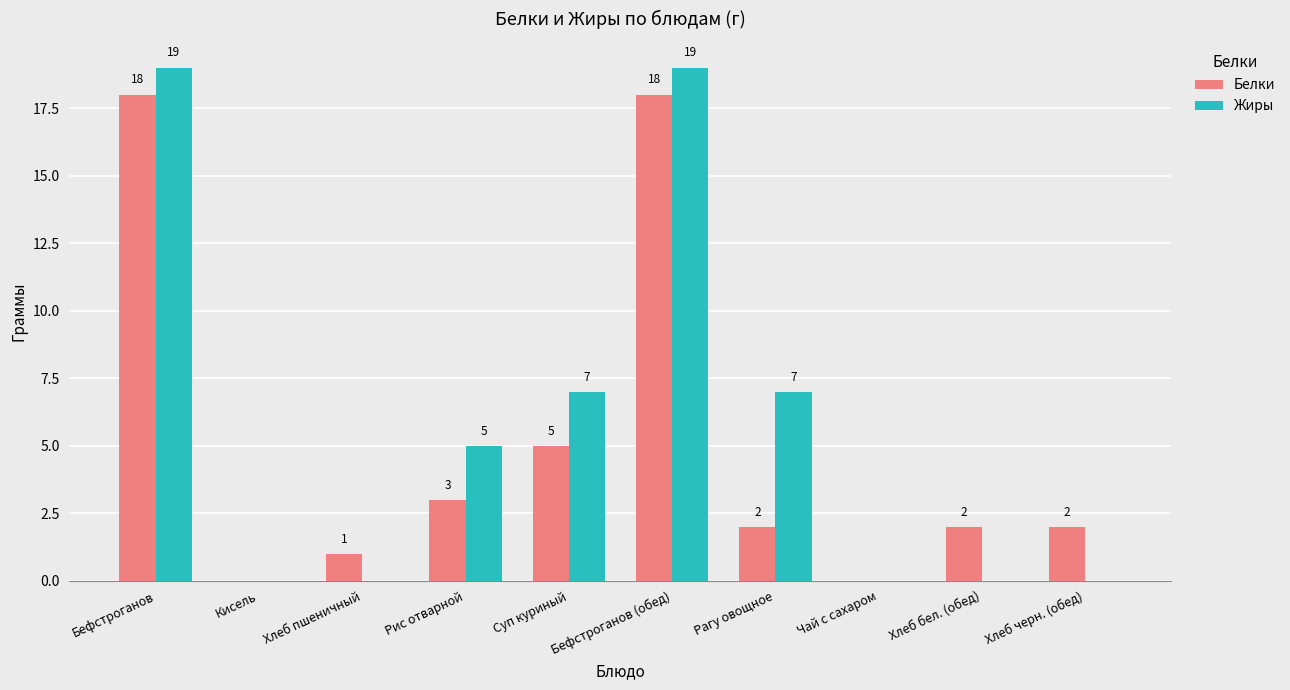

The value of Белки at Хлеб бел. (обед) is 0. True or false?

False